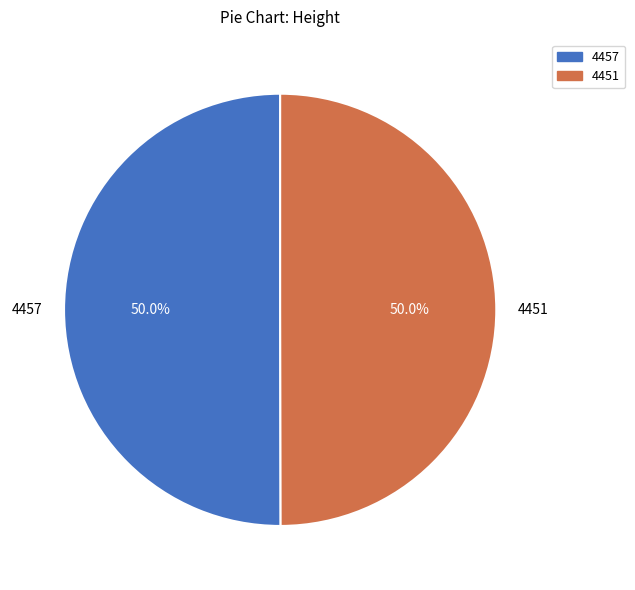

What percentage is the 4451 slice, to the nearest percent?

50%